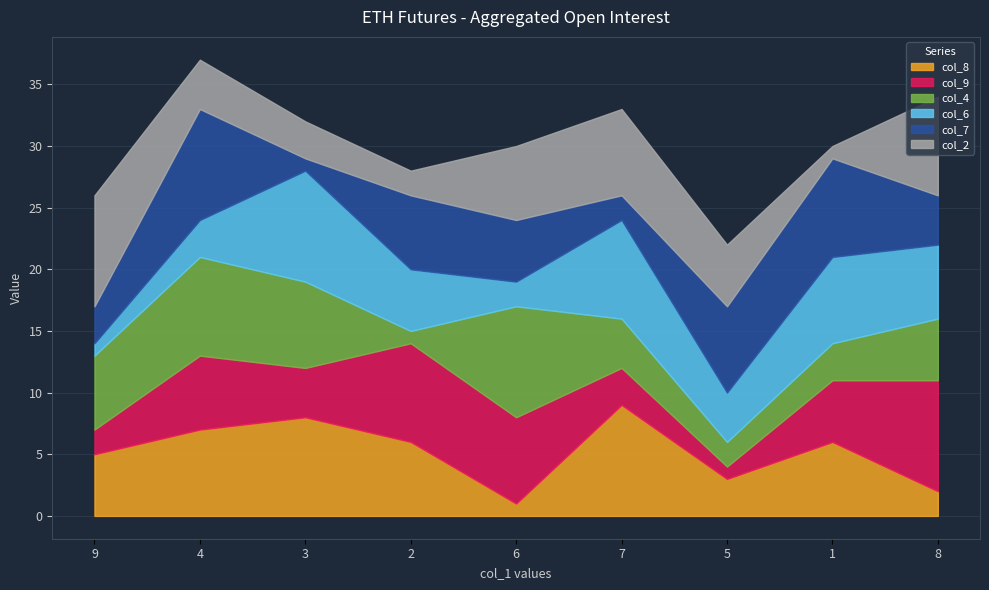

Is it true that col_4 equals 7 at 3?

True